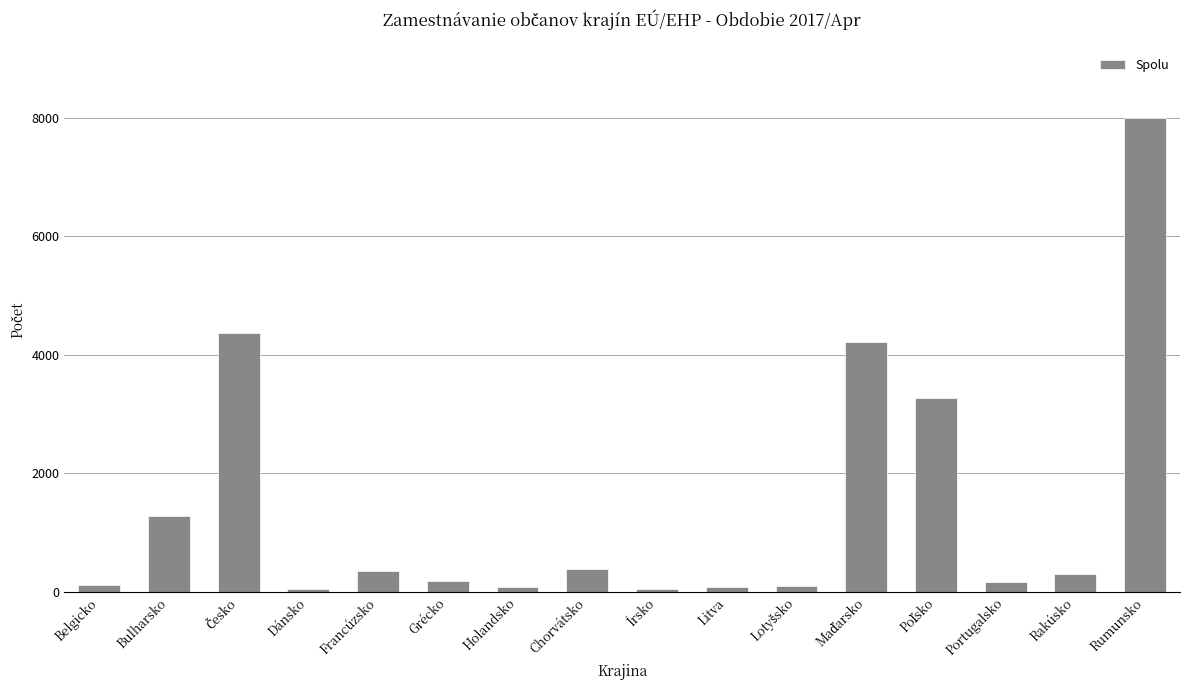

What is the difference between the maximum and minimum values?

7948